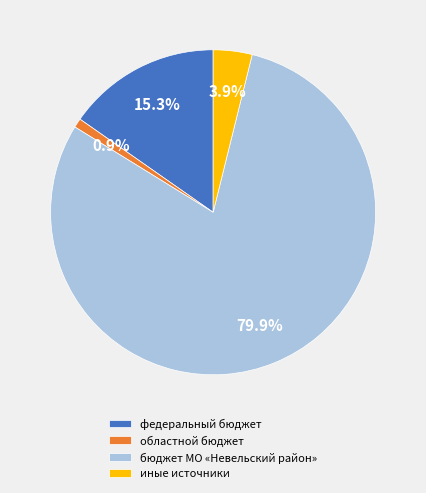

How many segments does this pie chart have?

4